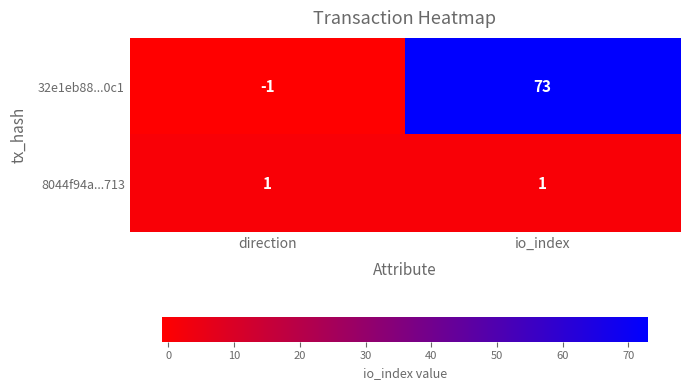

At which category does the chart reach its peak across all series?

io_index